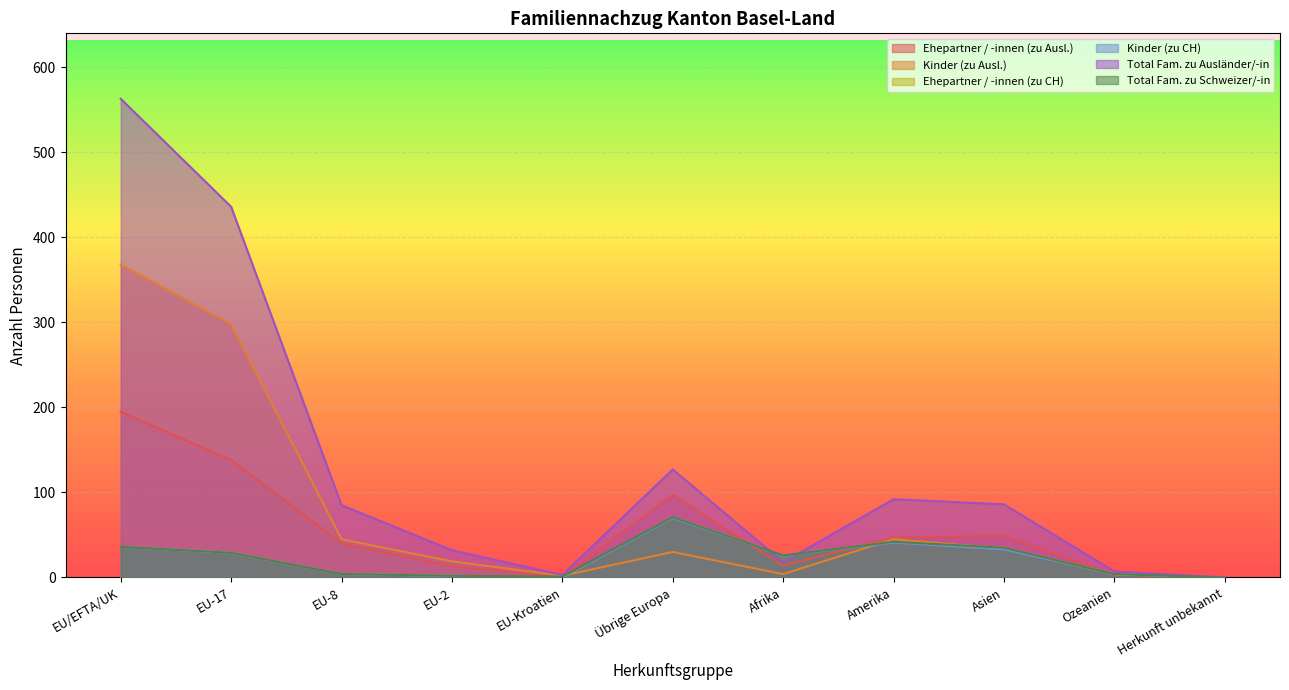

How many times do Ehepartner / -innen (zu Ausl.) and Kinder (zu Ausl.) cross each other?

2